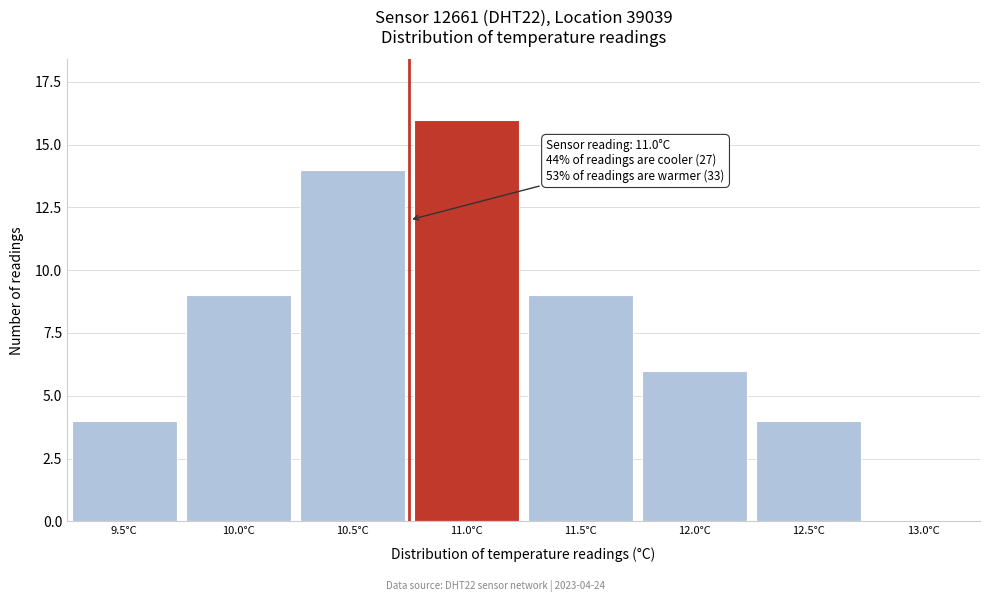

Reading right to left, what are all the values shown in this chart?

13.0°C=0	12.5°C=4	12.0°C=6	11.5°C=9	11.0°C=16	10.5°C=14	10.0°C=9	9.5°C=4